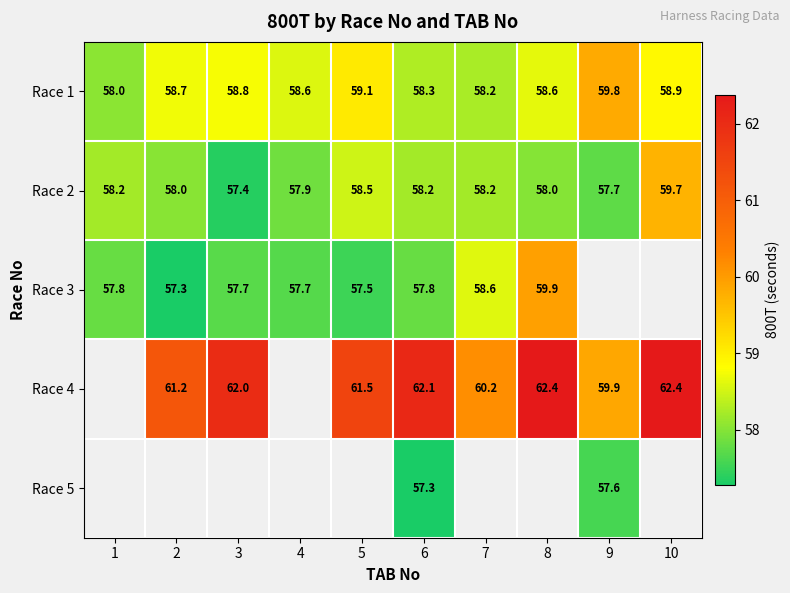

The value of Race 1 at 7 is 58.2. True or false?

True